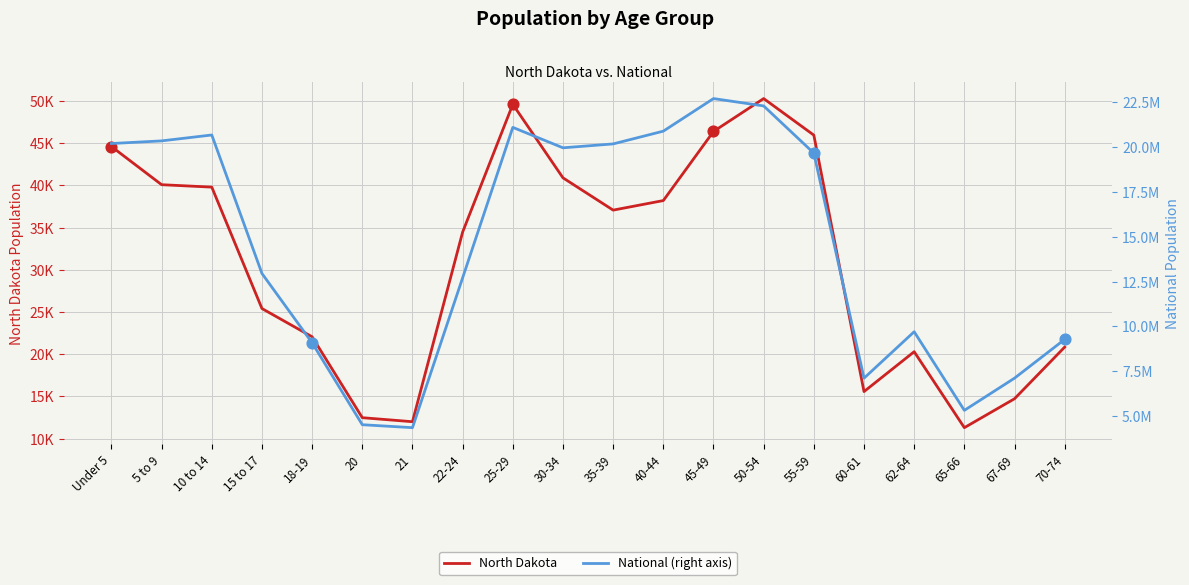

Which series contains the lowest Y value?

North Dakota